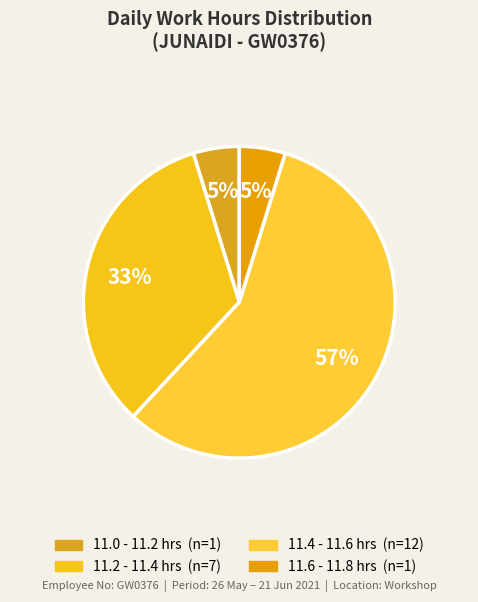

How many slices are in this pie chart?

4